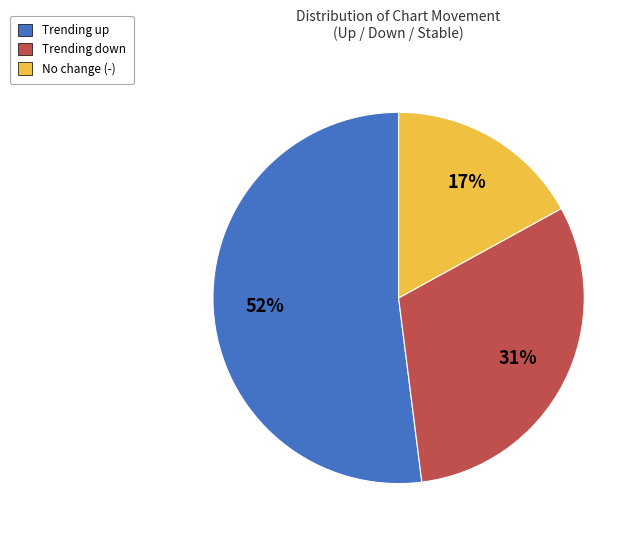

Is there a majority slice in this chart?

Yes